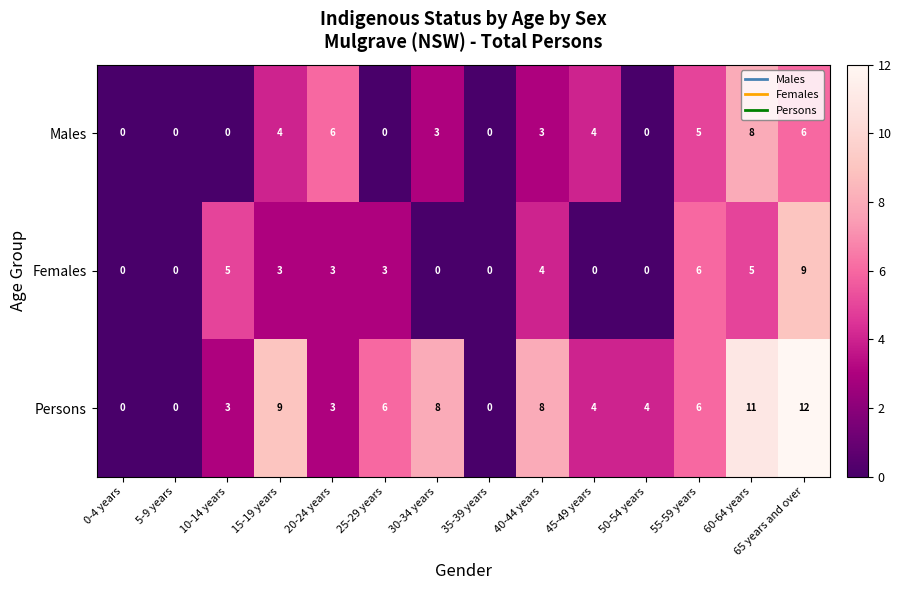

At which label does Females first exceed 3?

10-14 years